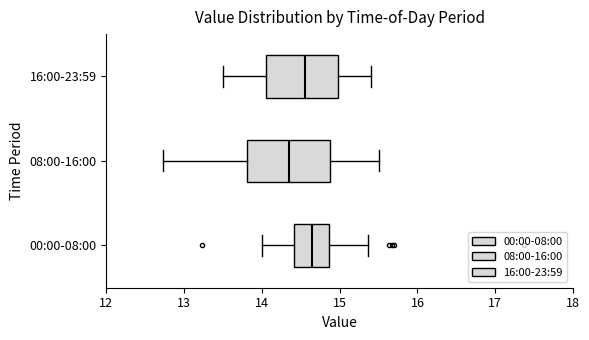

Comparing the boxes themselves (not the whiskers), which one is the widest?

08:00-16:00